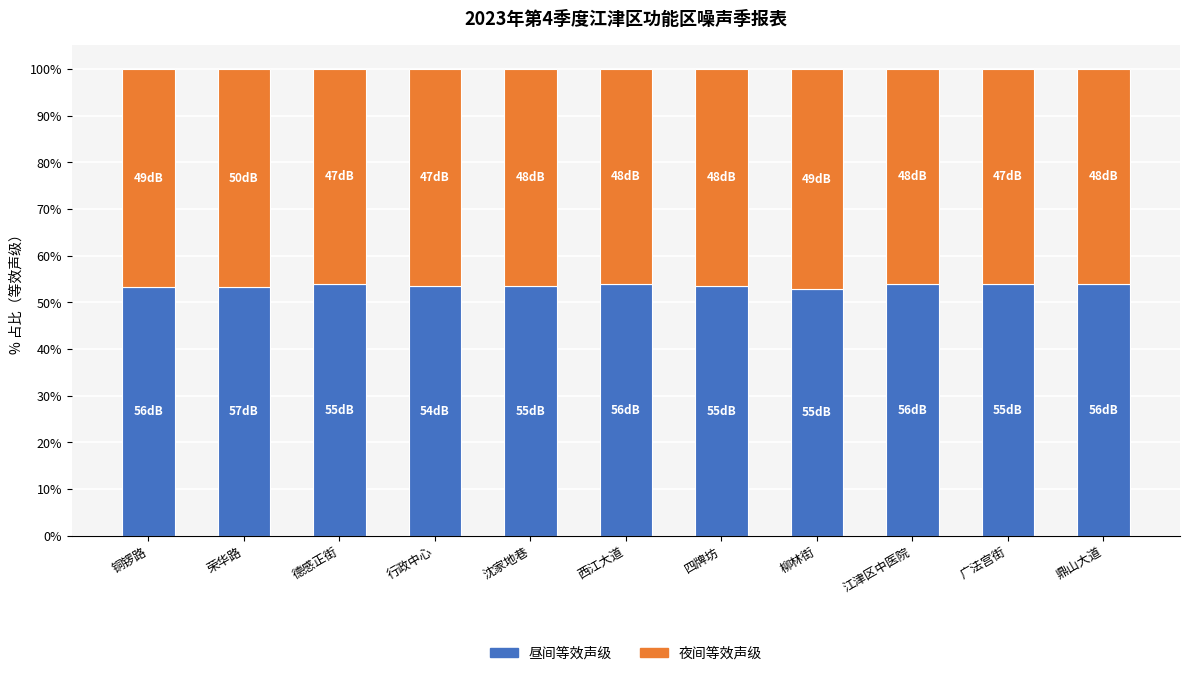

Is it true that 昼间等效声级 equals 84.2 at 广法宫街?

False